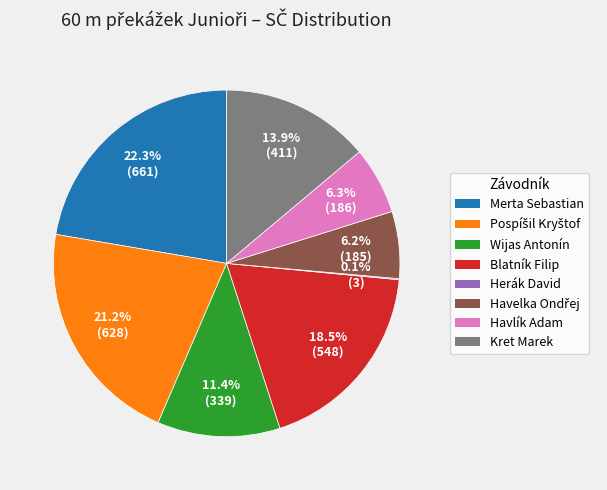

Between Kret Marek and Blatník Filip, which is larger?

Blatník Filip